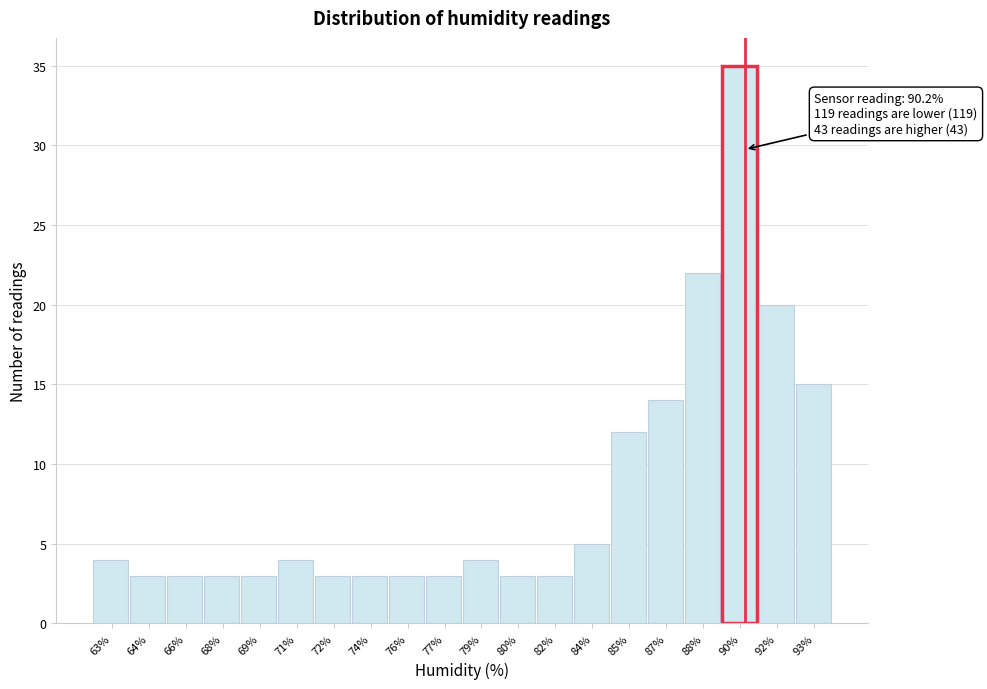

Reading right to left, transcribe all the data shown in this chart.

15	20	35	22	14	12	5	3	3	4	3	3	3	3	4	3	3	3	3	4